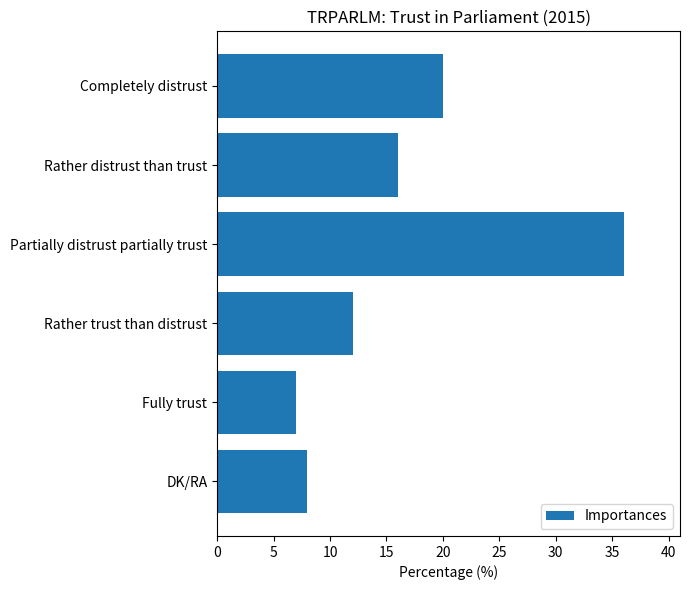

How many categories are shown in the chart?

6